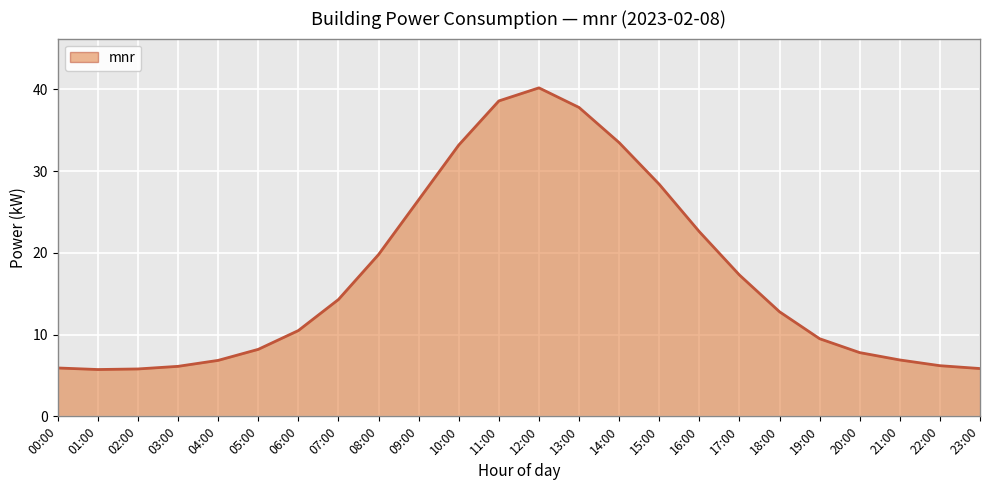

What position from the right is 17:00?

7